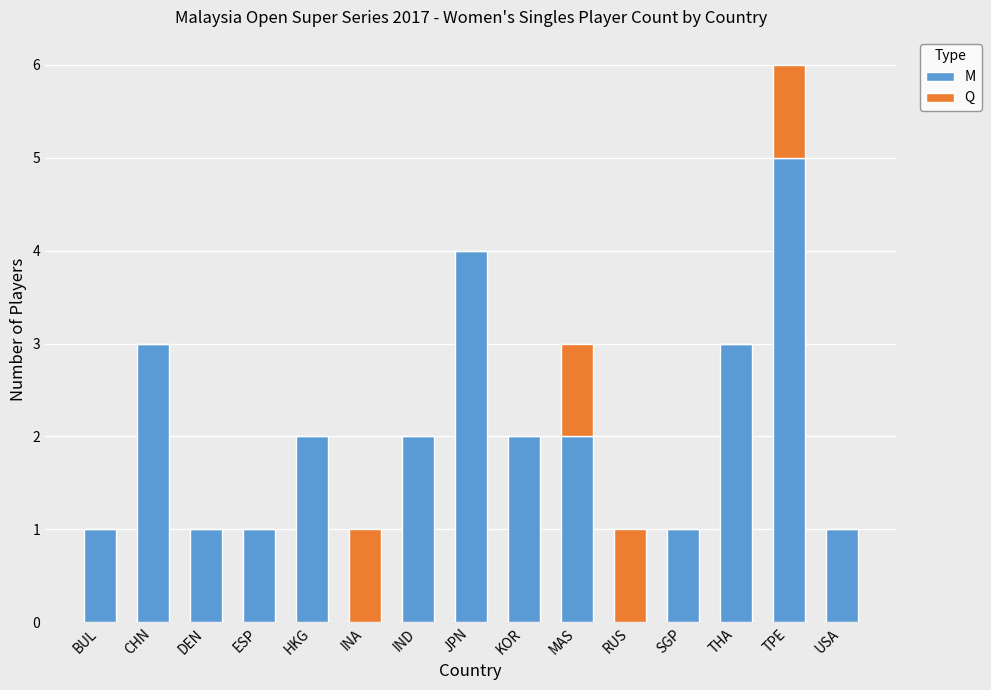

What is the total value across all series at MAS?

3